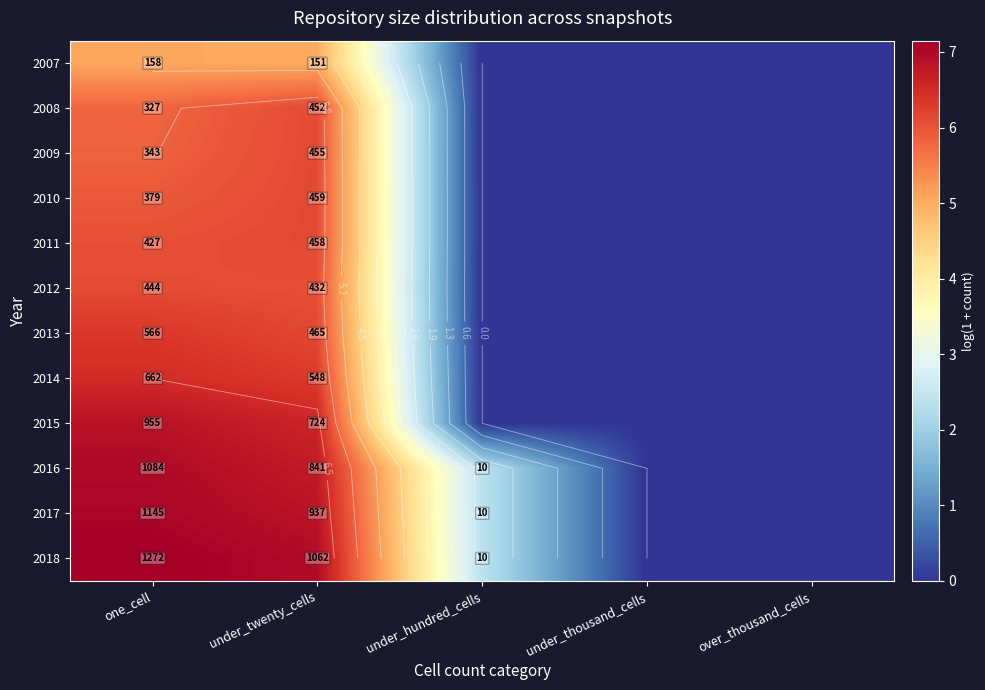

At how many categories does at least one series exceed 3?

2